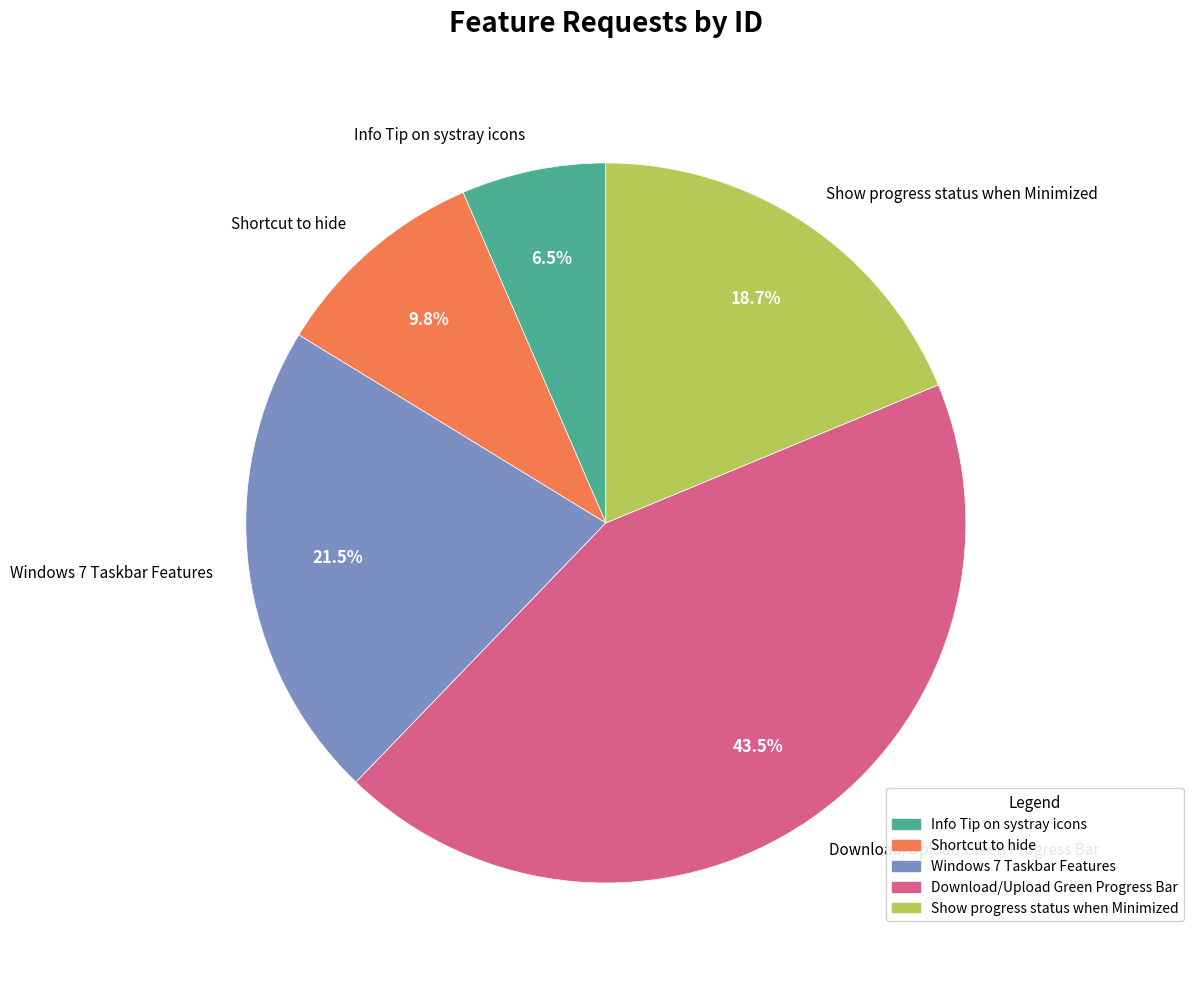

To the nearest percent, what is the combined percentage of Show progress status when Minimized and Info Tip on systray icons?

25%